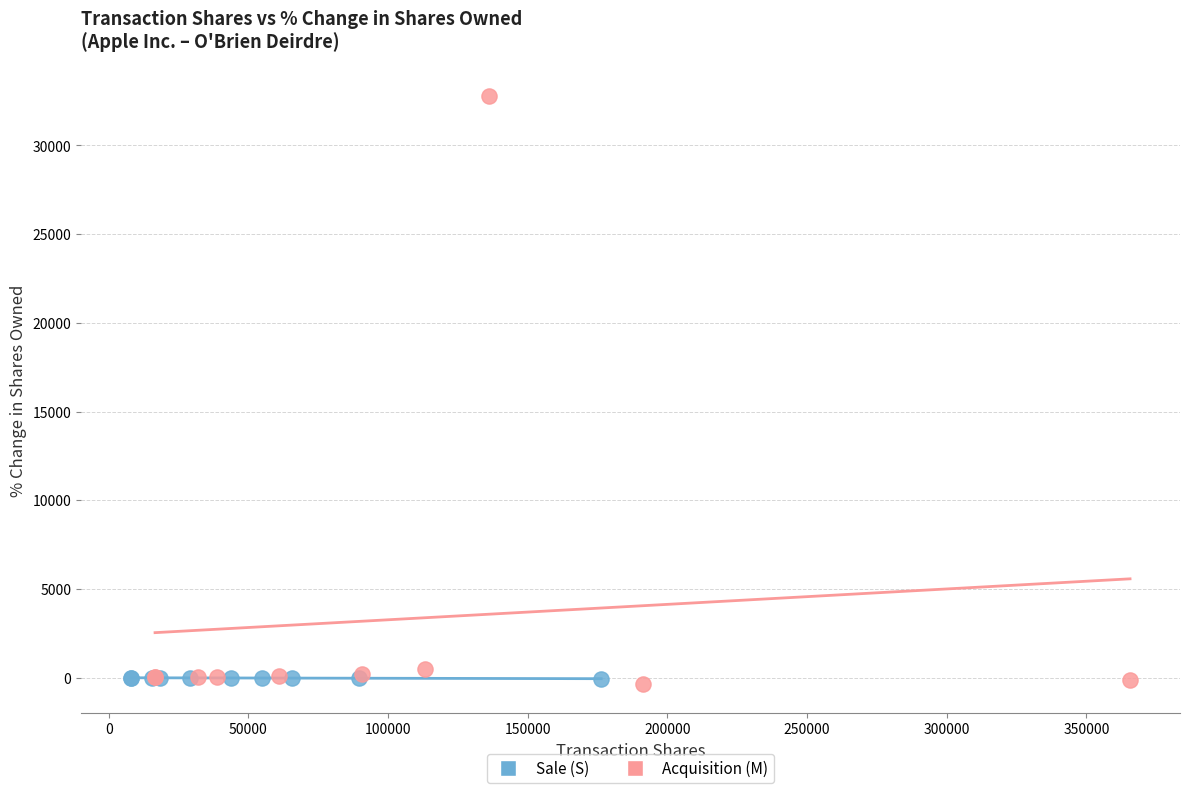

Which series has the widest spread of Y values?

Acquisition (M)